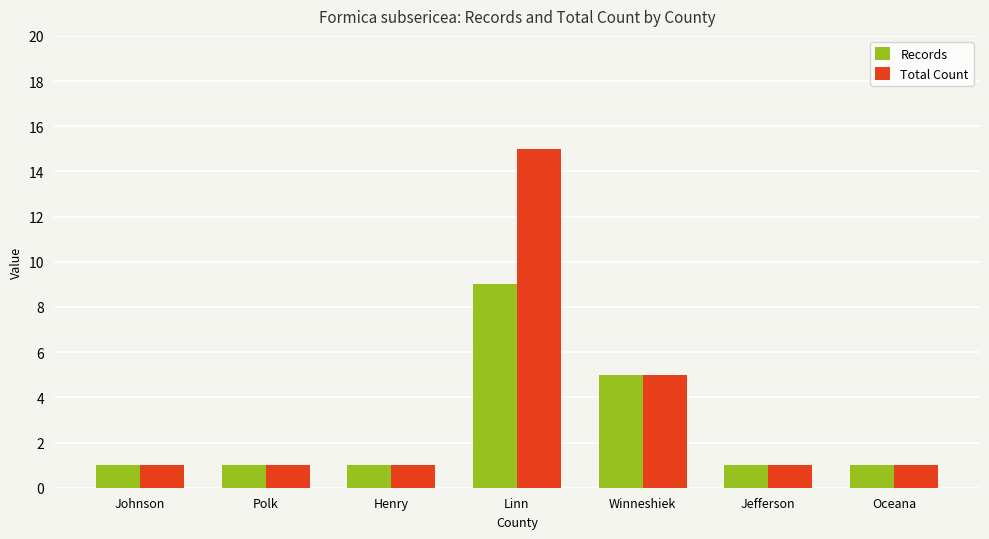

How many data points does each series have?

7